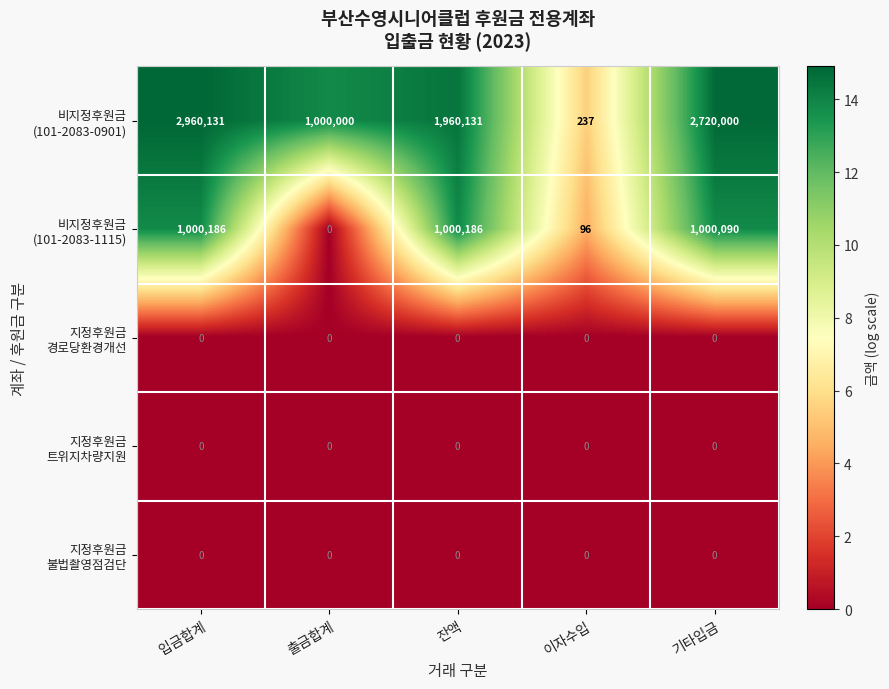

How many series are shown in this chart?

5